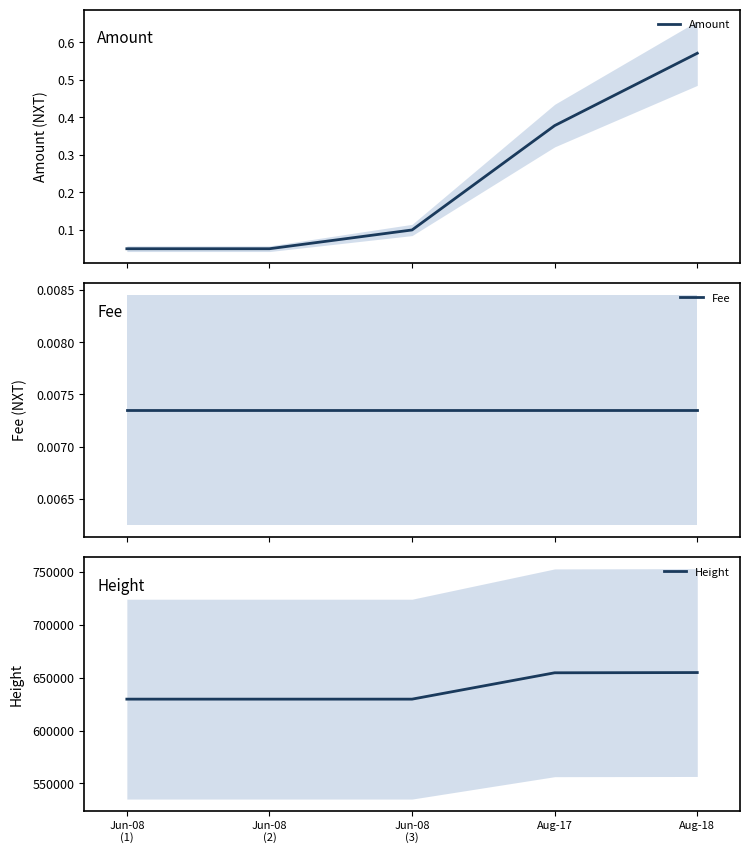

Reading right to left, list all the values displayed in this chart.

Amount: Aug-18=0.6	Aug-17=0.4	Jun-08
(3)=0.1	Jun-08
(2)=0.1	Jun-08
(1)=0.1
Fee: Aug-18=0.0	Aug-17=0.0	Jun-08
(3)=0.0	Jun-08
(2)=0.0	Jun-08
(1)=0.0
Height: Aug-18=654797.0	Aug-17=654571.0	Jun-08
(3)=629668.0	Jun-08
(2)=629668.0	Jun-08
(1)=629668.0